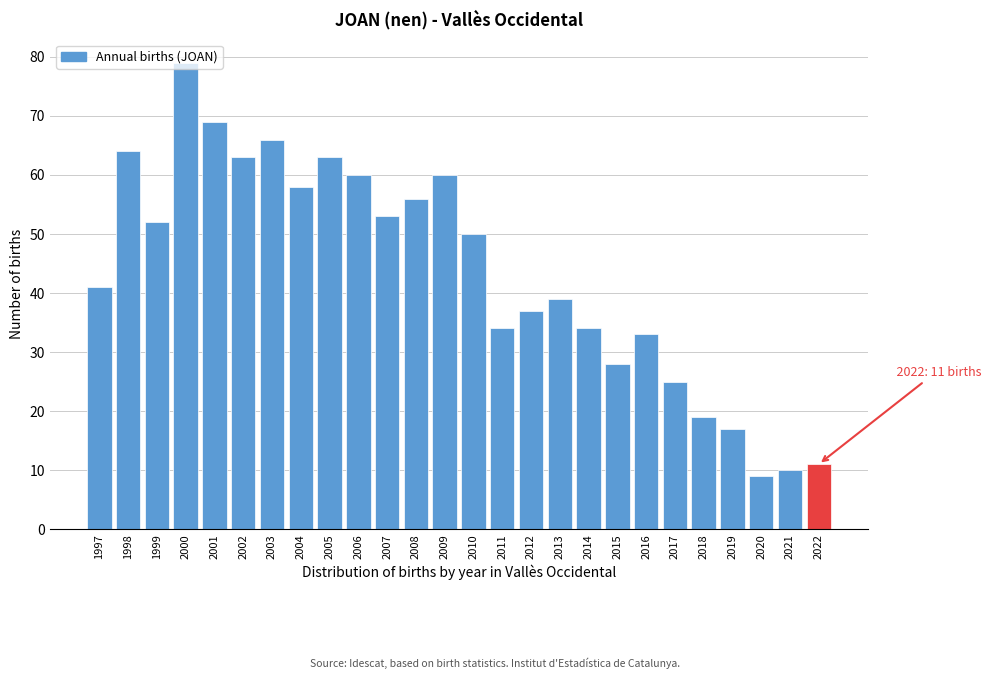

What is the difference between the maximum and minimum values?

70